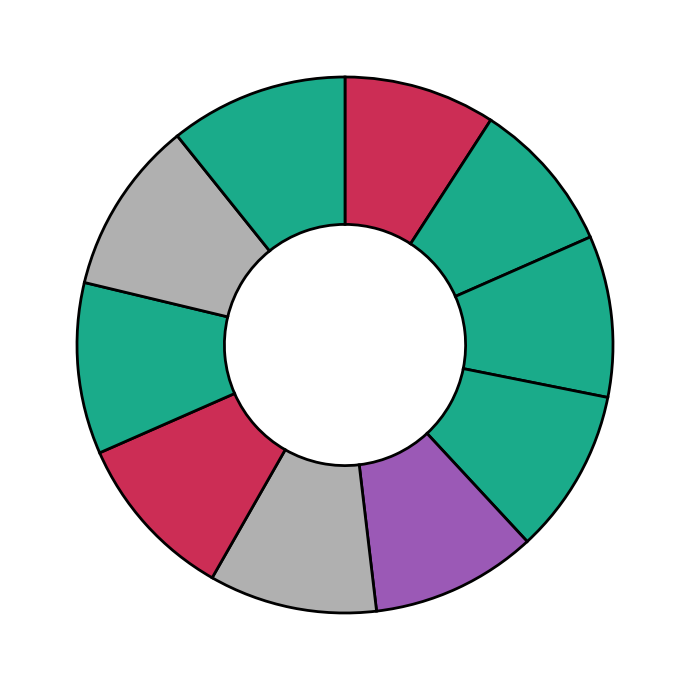

How many segments does this pie chart have?

10